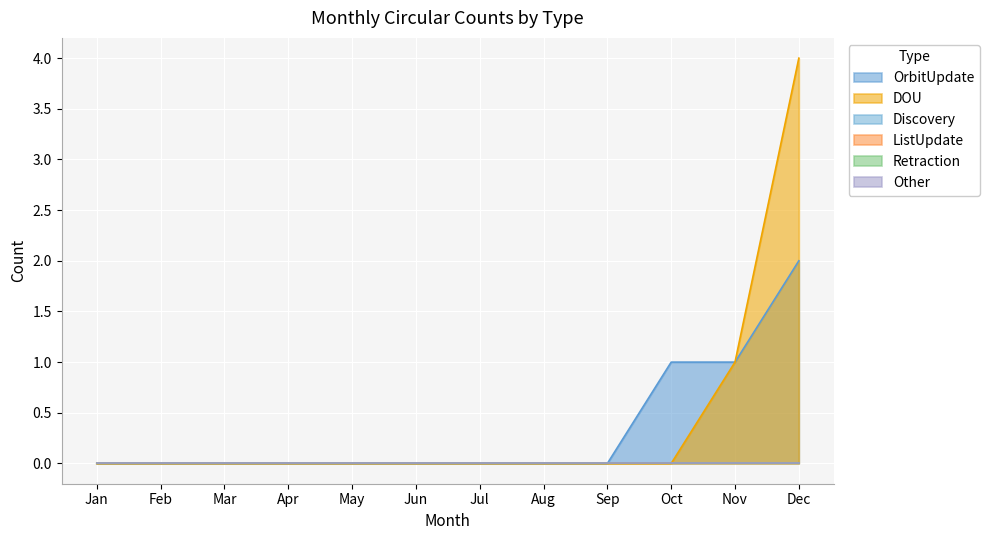

At how many categories does at least one series exceed 3?

1